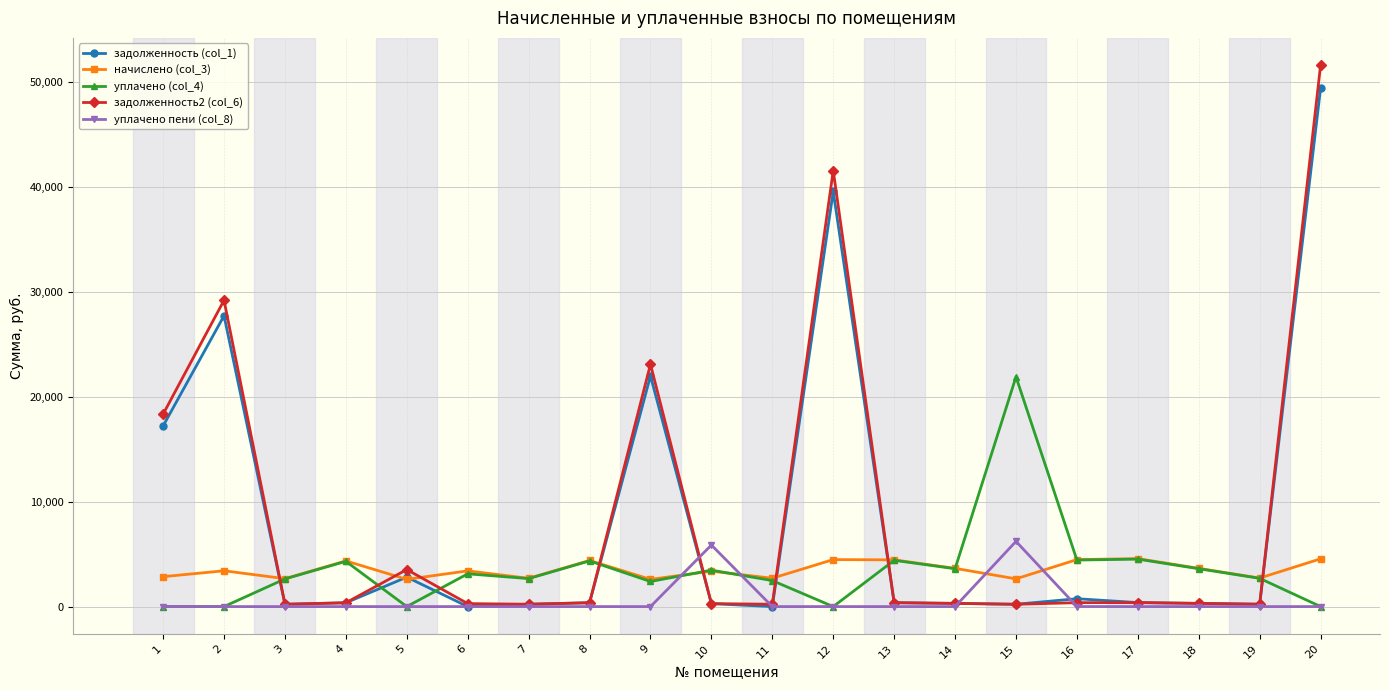

Which series has the widest spread of values?

задолженность2 (col_6)